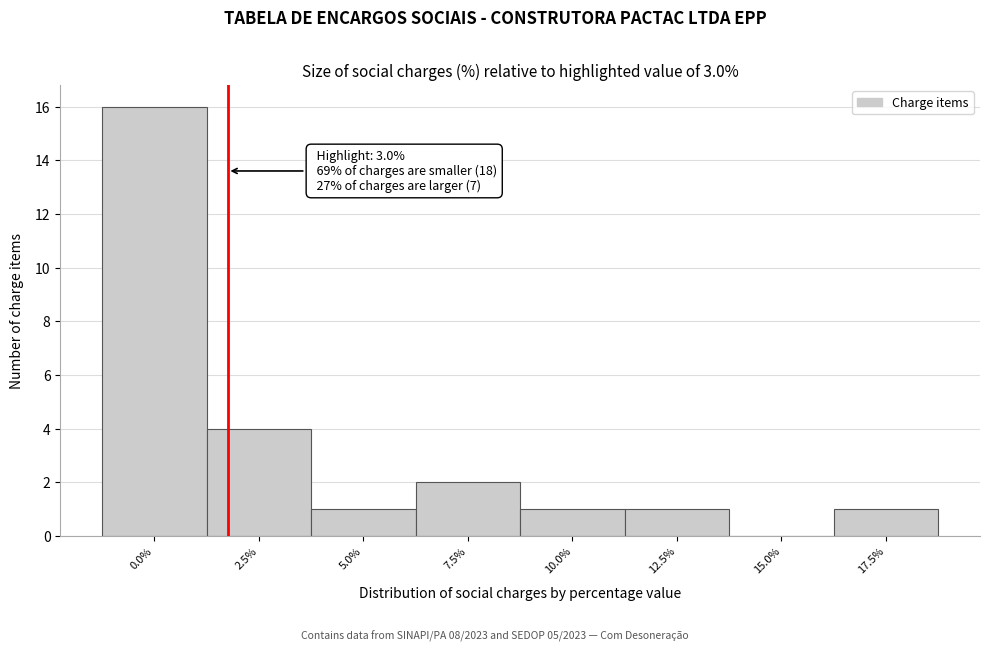

Reading left to right, list all the values displayed in this chart.

0.0%=16	2.5%=4	5.0%=1	7.5%=2	10.0%=1	12.5%=1	15.0%=0	17.5%=1